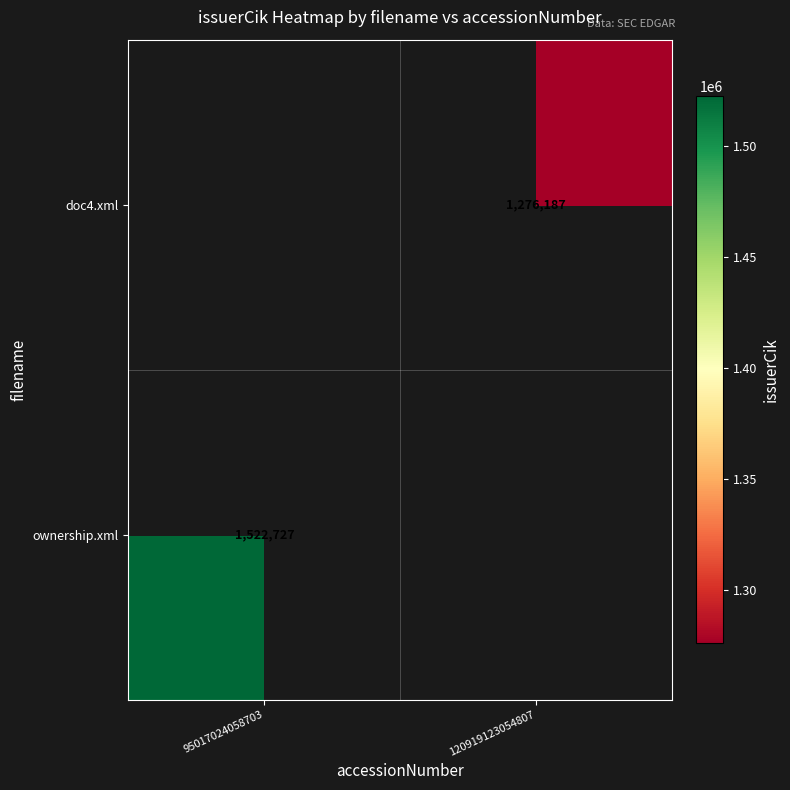

Is the value of doc4.xml at 120919123054807 greater than the value of ownership.xml at 95017024058703?

No